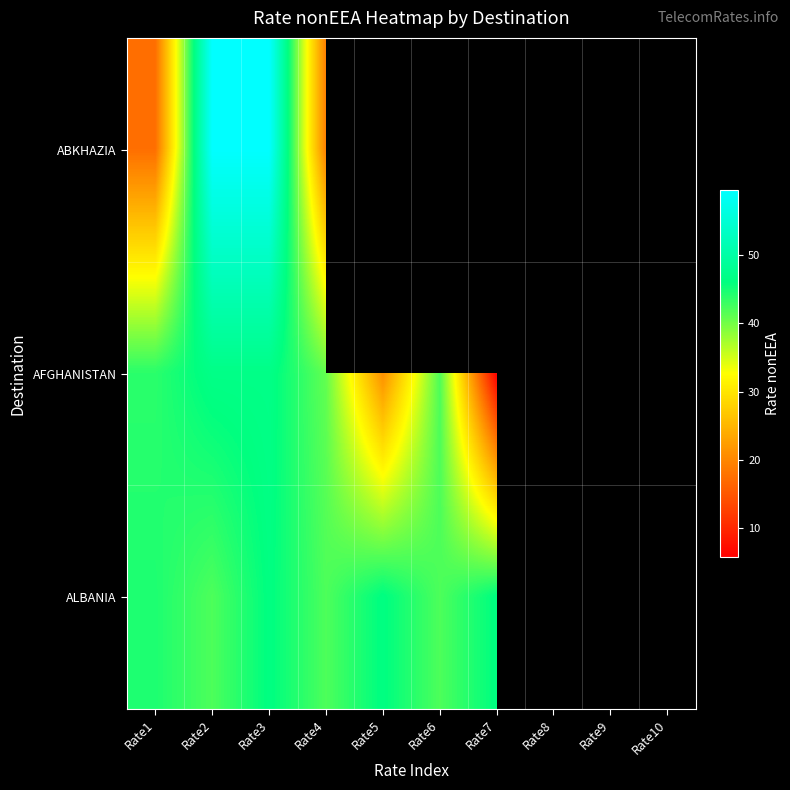

What is the minimum value shown in the chart?

5.7